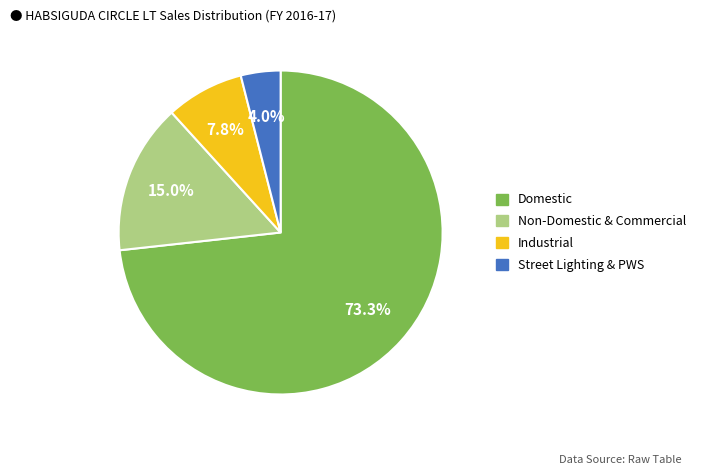

How many segments does this pie chart have?

4